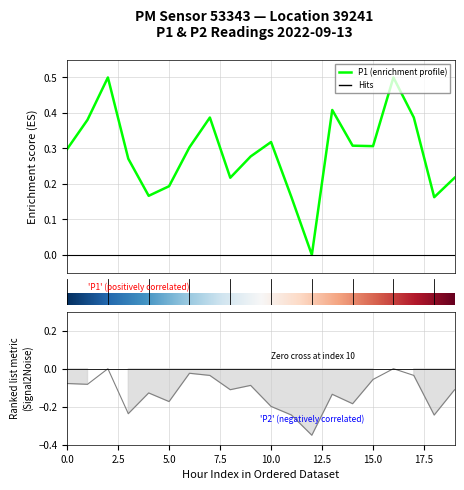

What is the average value of the P1 series?

0.3